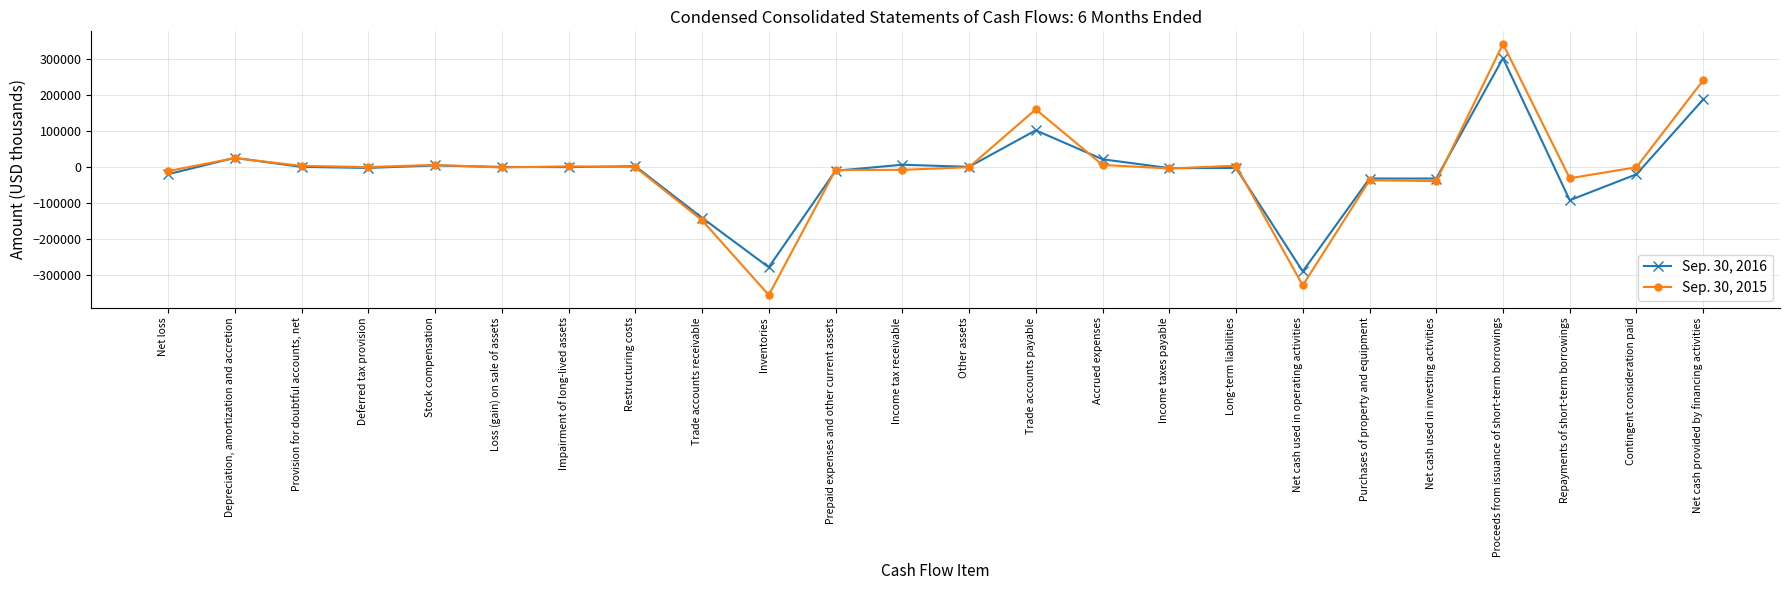

List the series in order of their peak value, highest first.

Sep. 30, 2015, Sep. 30, 2016